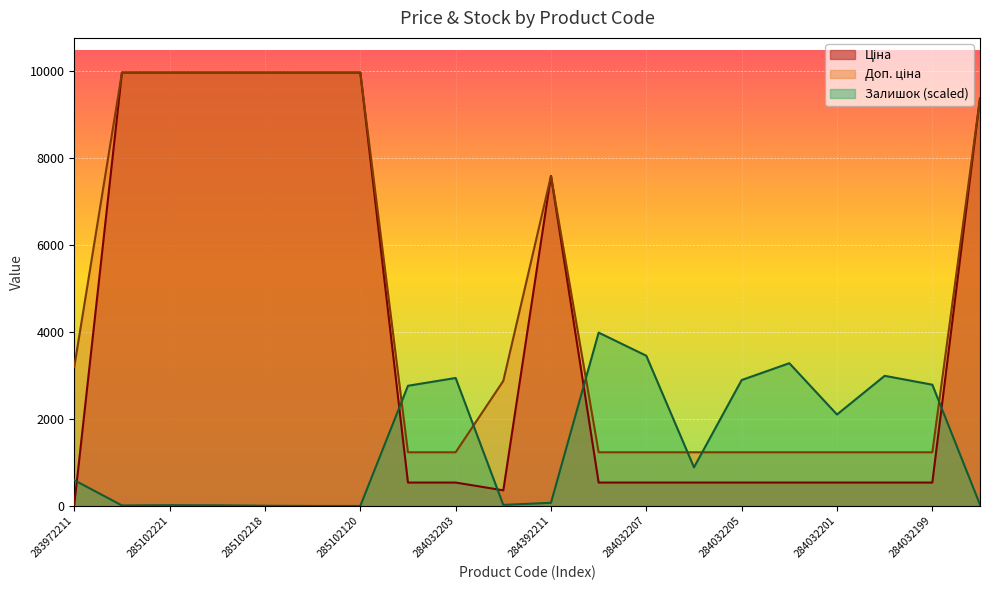

What is the value of the Доп. ціна point at the 12th from the left?

1235.4